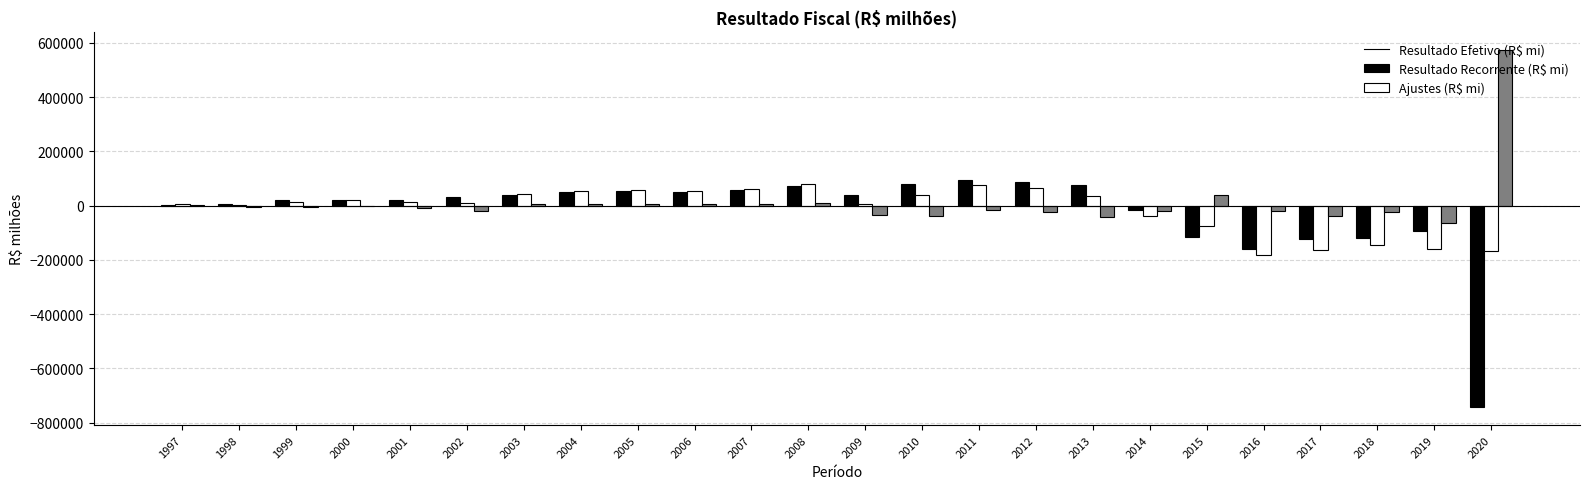

What is the sum of all Ajustes (R$ mi) values?

283371.8